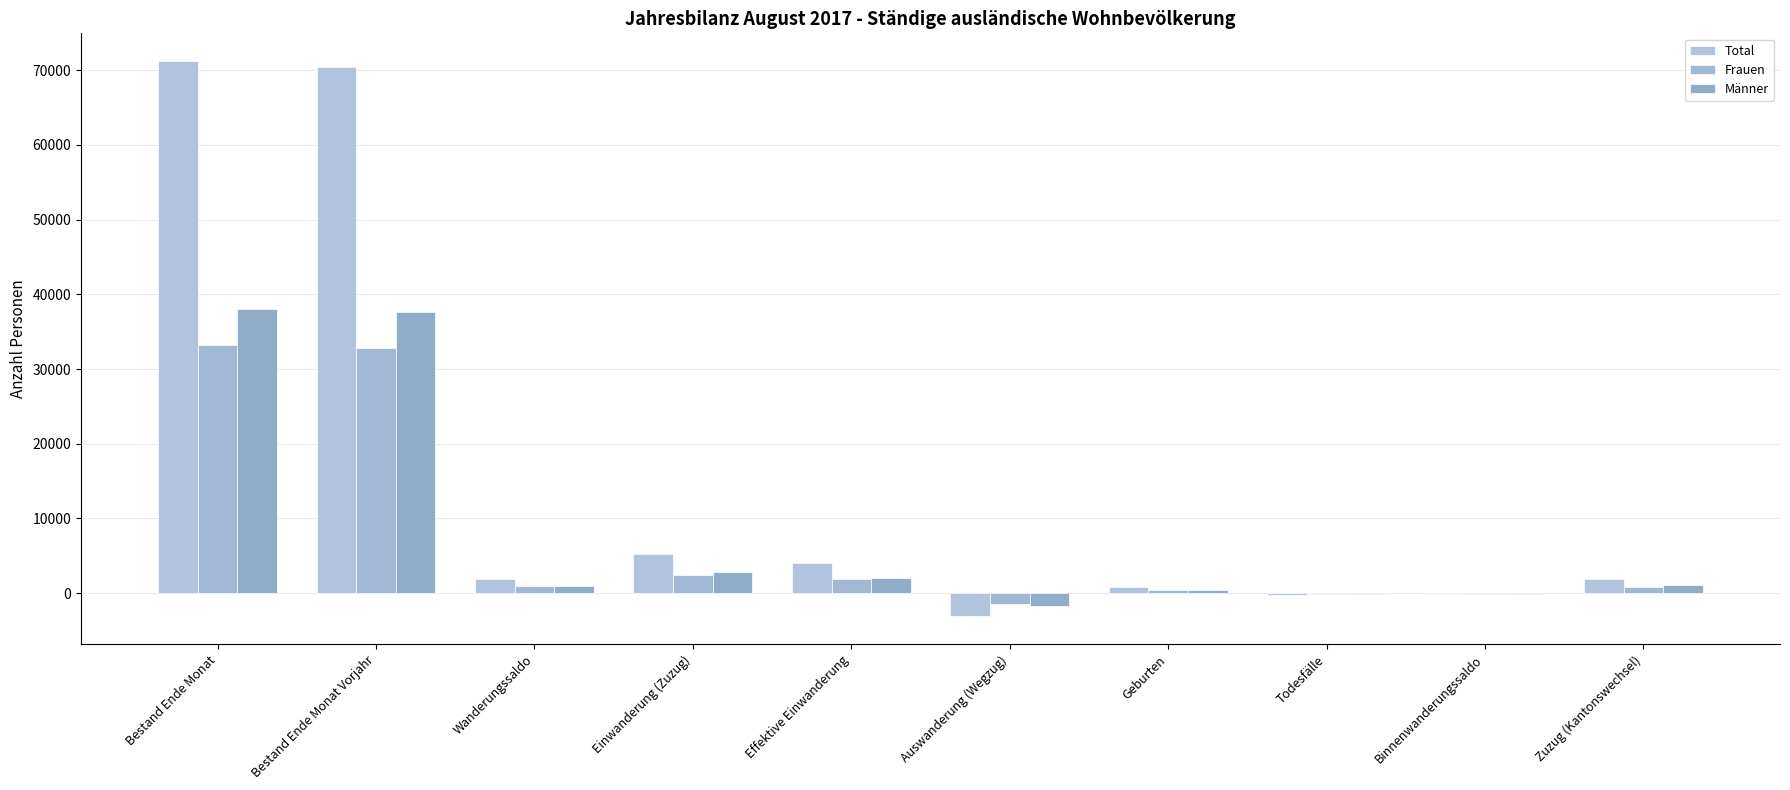

What is the difference between the Frauen values at Wanderungssaldo and Bestand Ende Monat Vorjahr?

31905